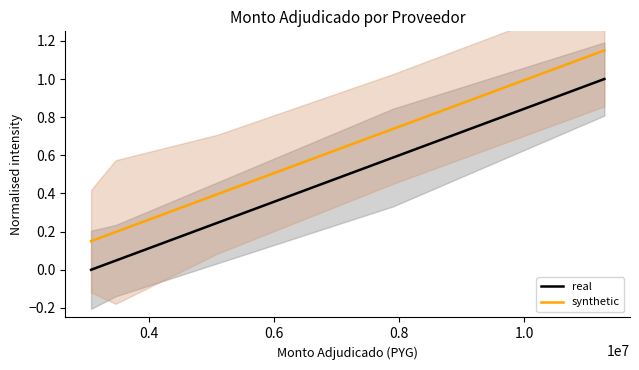

Is this an area chart (filled region under the line)?

No